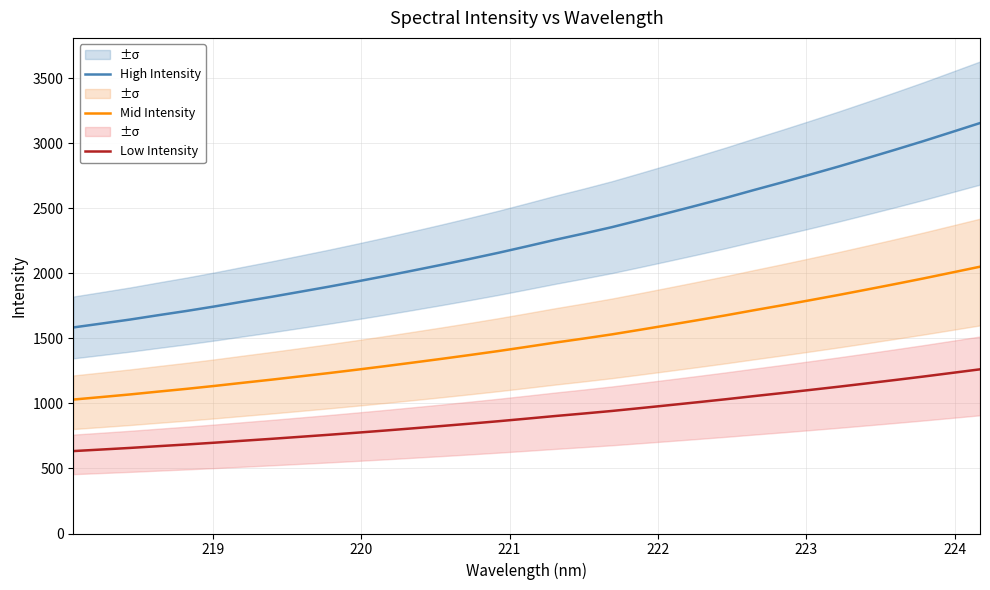

Which series has the widest spread of values?

High Intensity